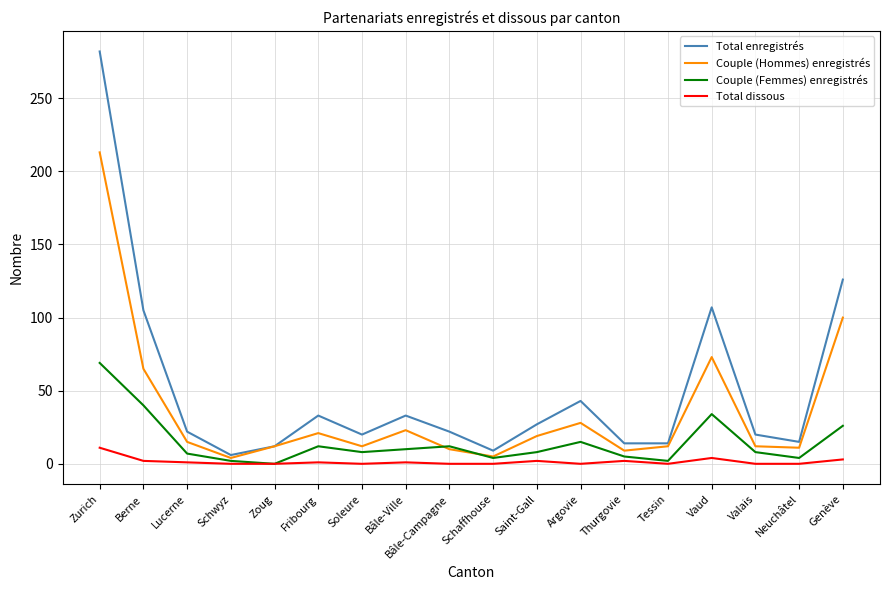

True or false: Couple (Femmes) enregistrés has more than 0 interior local peaks.

True